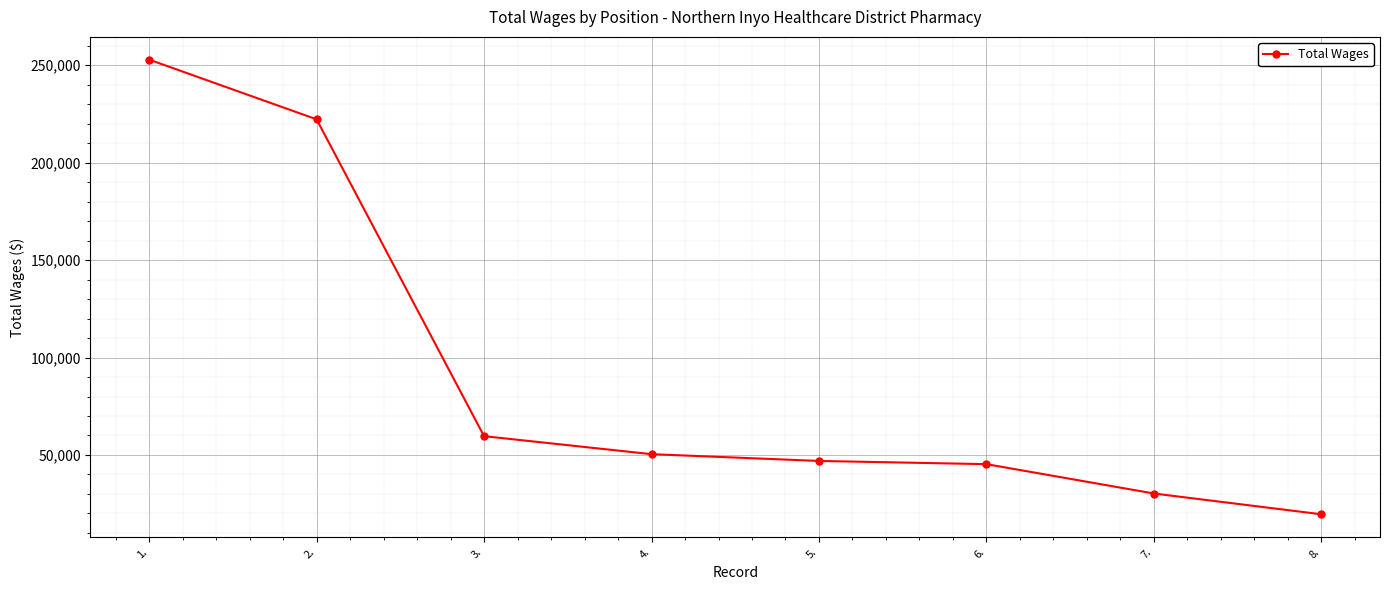

What position from the right is 8.?

1